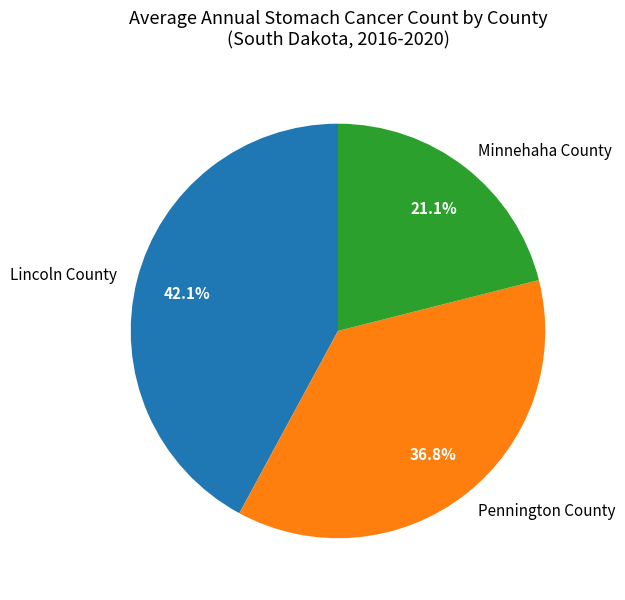

To the nearest percent, what is the difference between the largest and smallest slice percentages?

21%